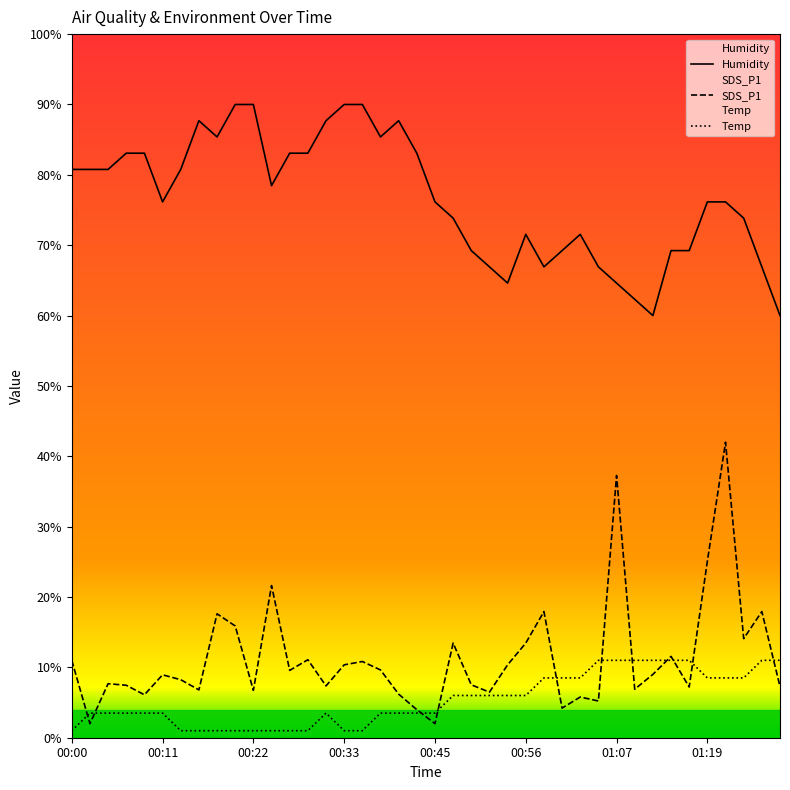

What is the total value across all series at 8?

104.0